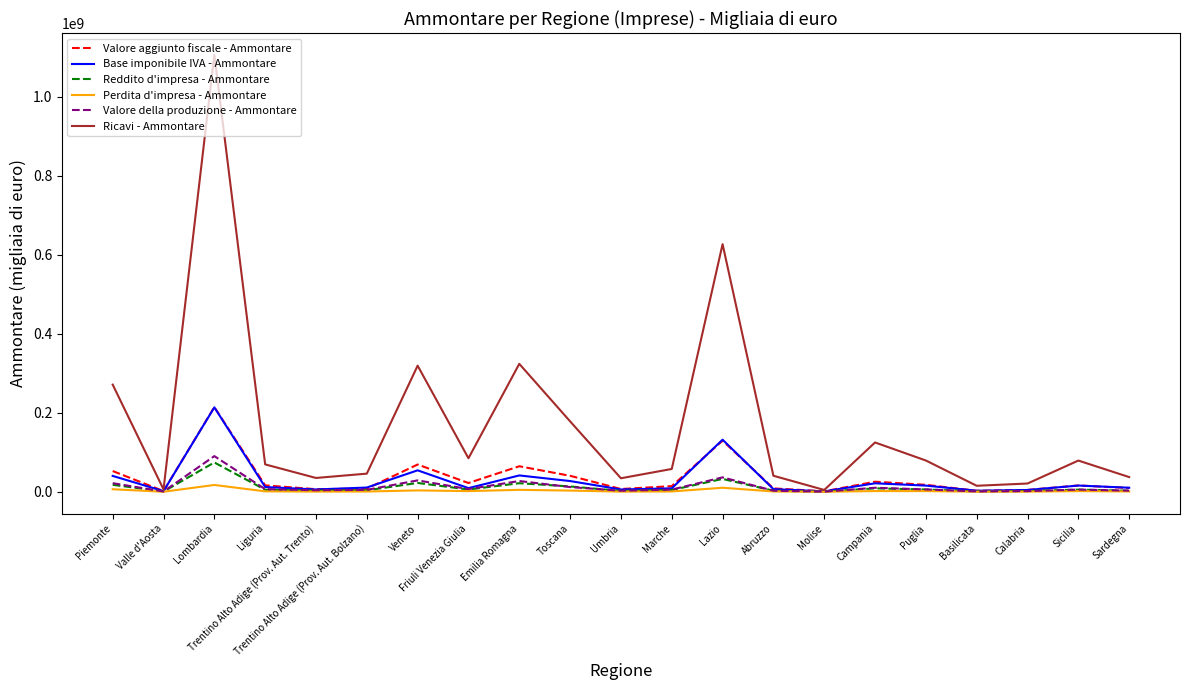

At which label is Valore aggiunto fiscale - Ammontare closest to 107732584?

Lazio